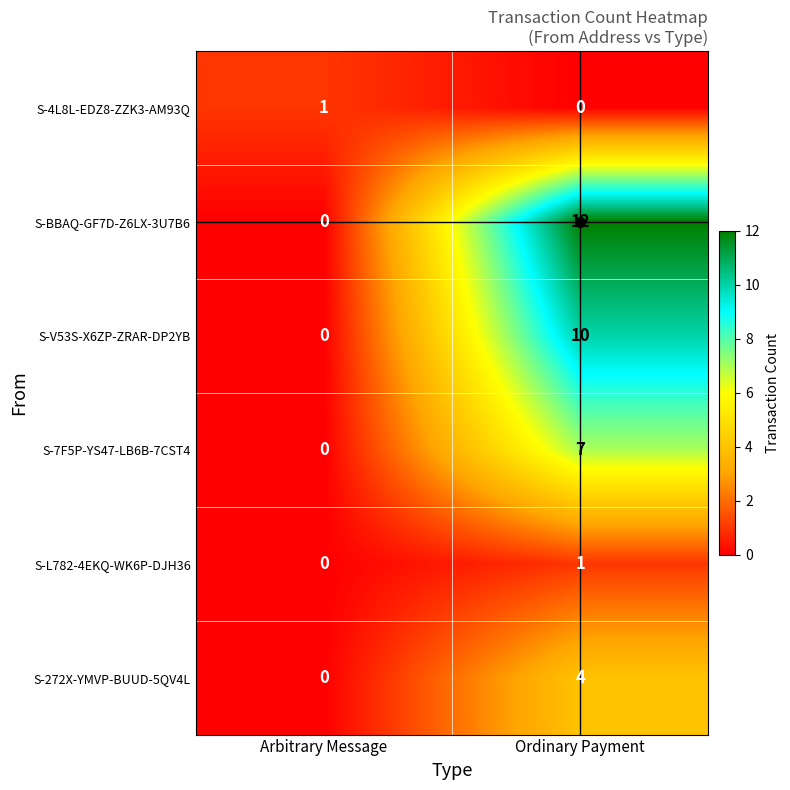

What is the total value across all series at Ordinary Payment?

34